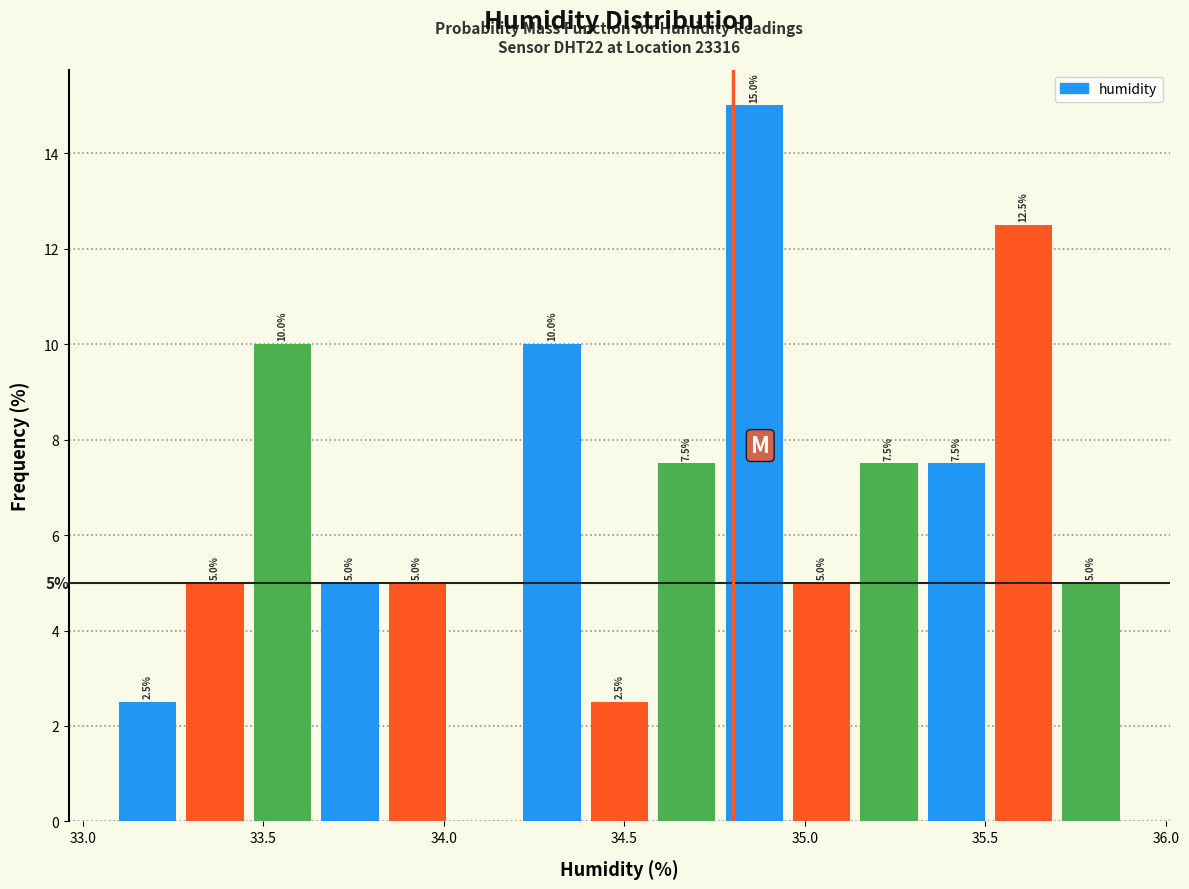

Read against the x-axis, roughly where is the centre of the tallest bar?

34.85